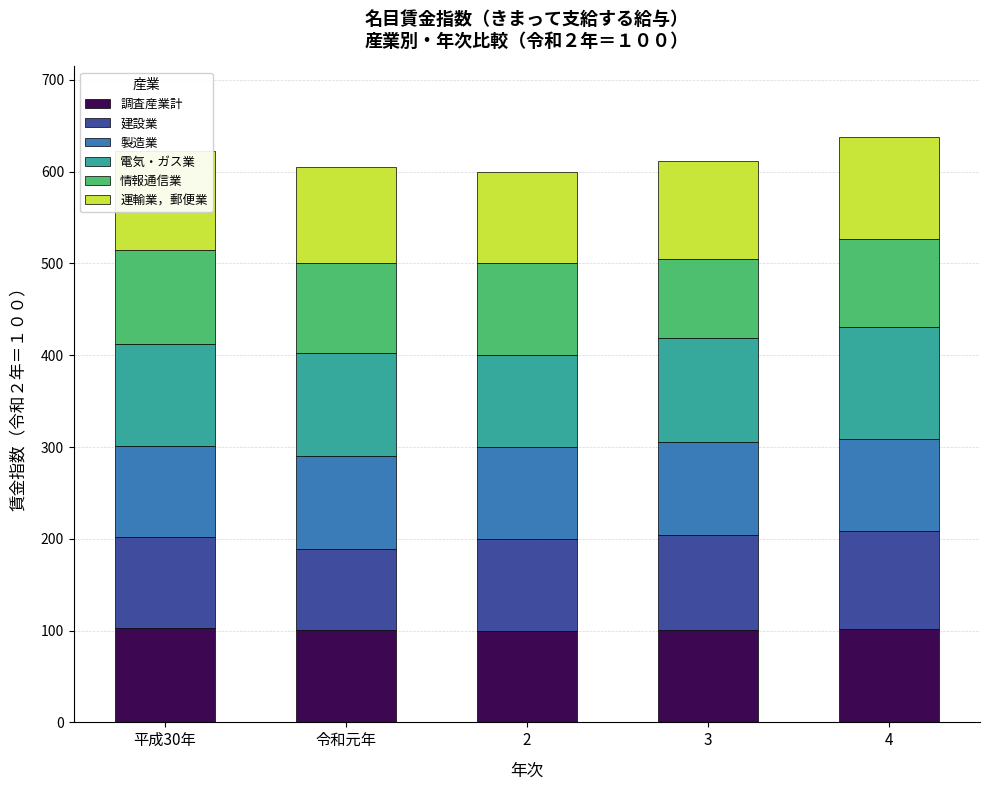

What is the sum of the 調査産業計 values at 令和元年 and 2?

200.2